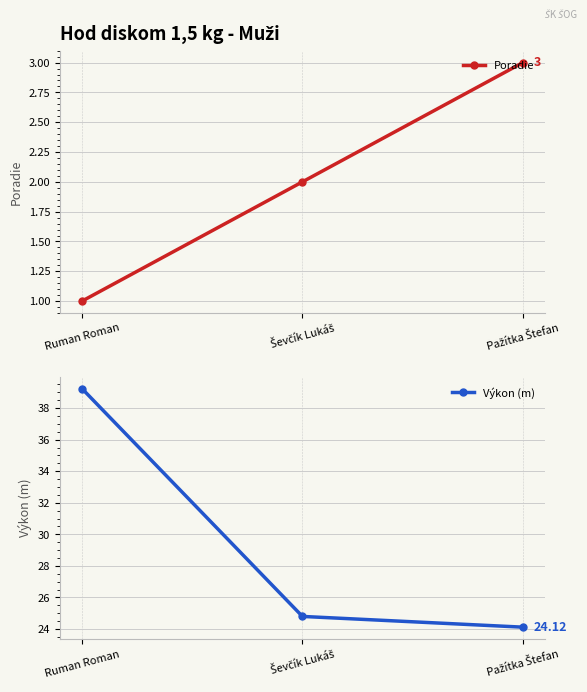

At how many categories does at least one series exceed 4?

3